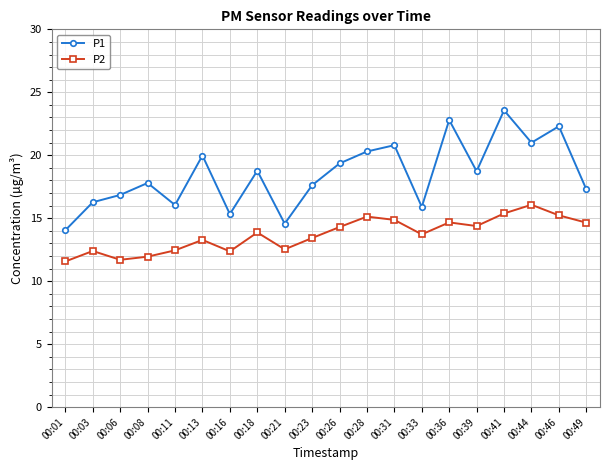

In P2, how many points are lower than both neighbors (excluding endpoints)?

5